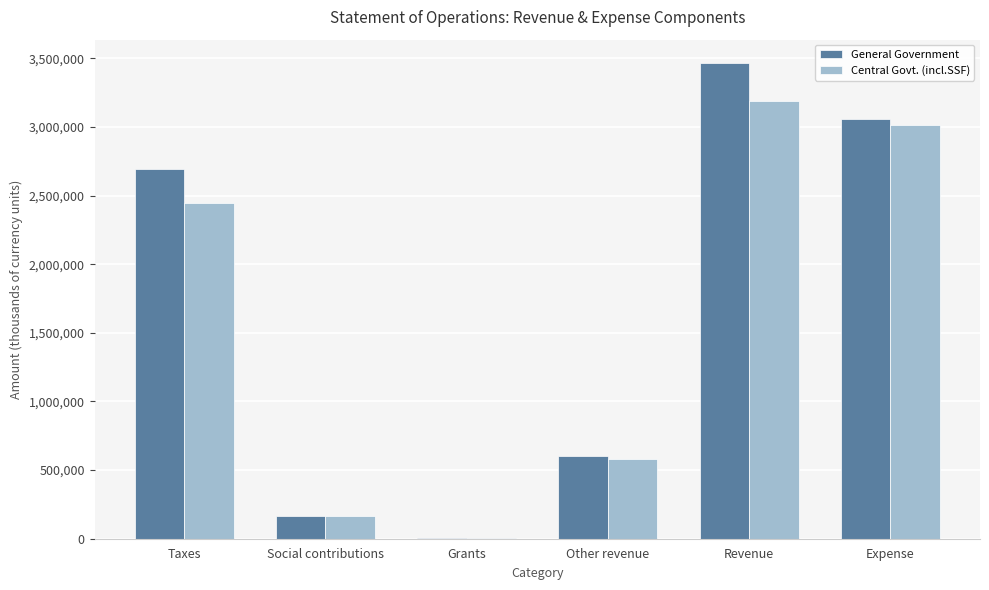

What is the sum of all Central Govt. (incl.SSF) values?

9389305.8